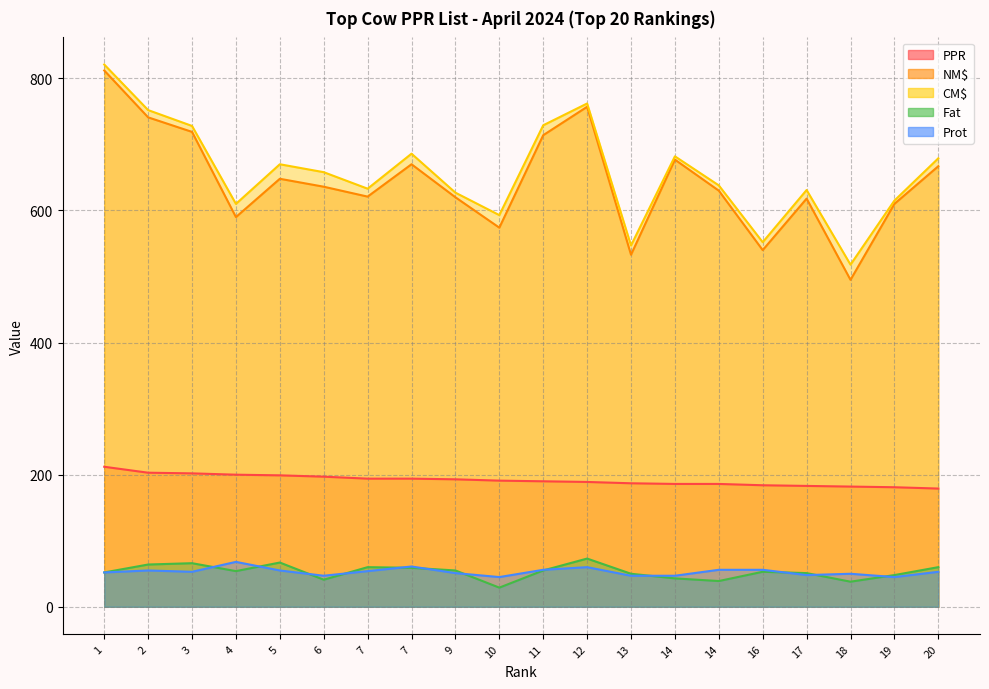

Which series has the widest spread of values?

NM$